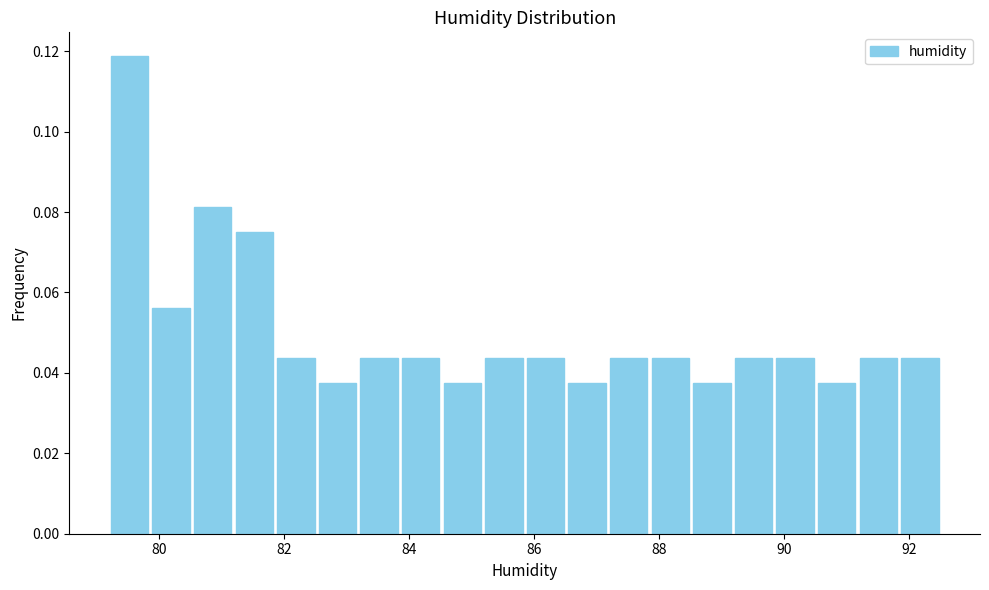

Read against the x-axis, roughly where is the centre of the tallest bar?

79.6